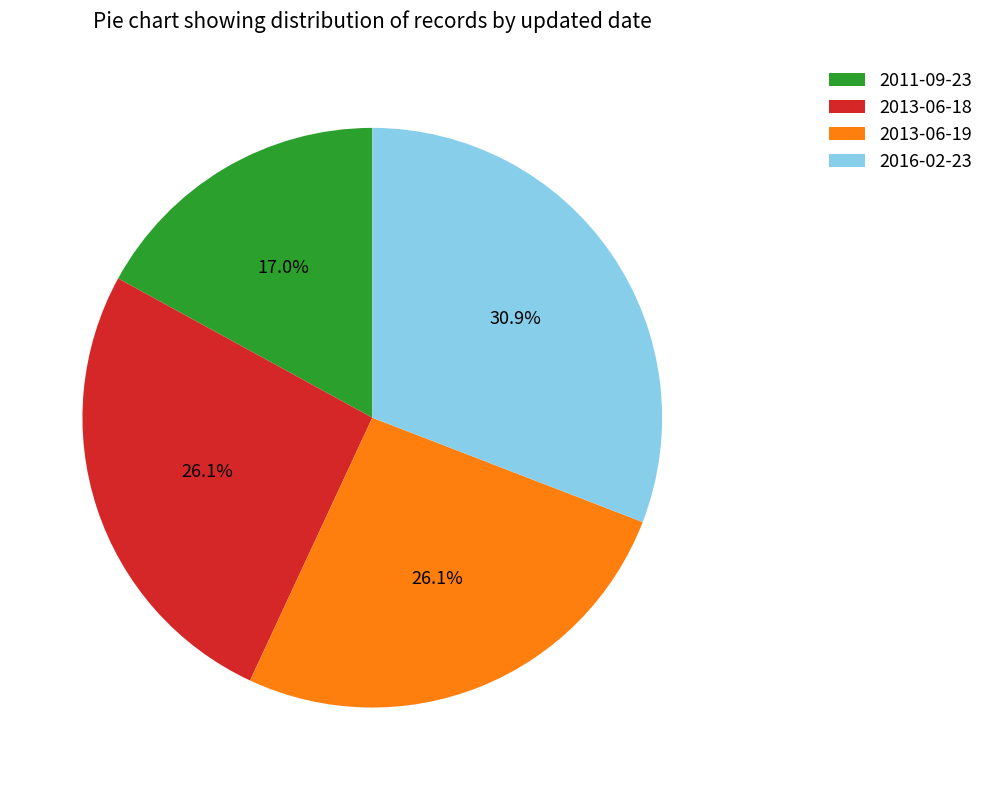

To the nearest percent, what percentage of the pie is 2016-02-23?

31%